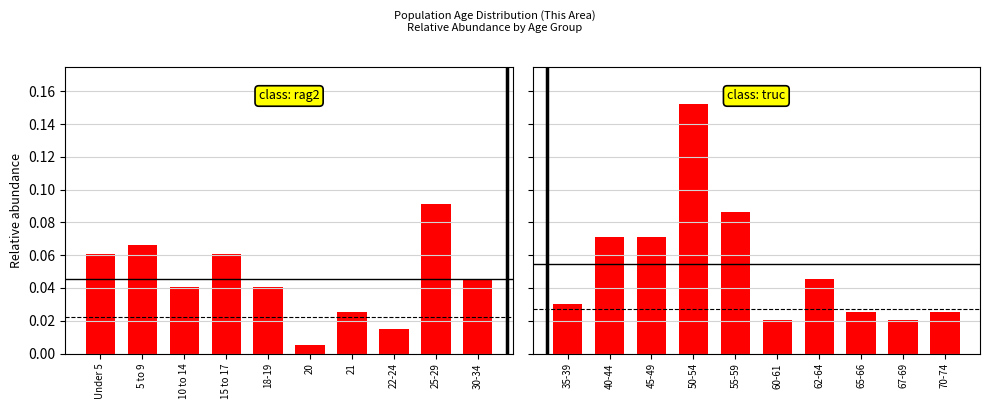

Is the value of class: truc at 30-34 greater than the value of class: rag2 at 30-34?

No